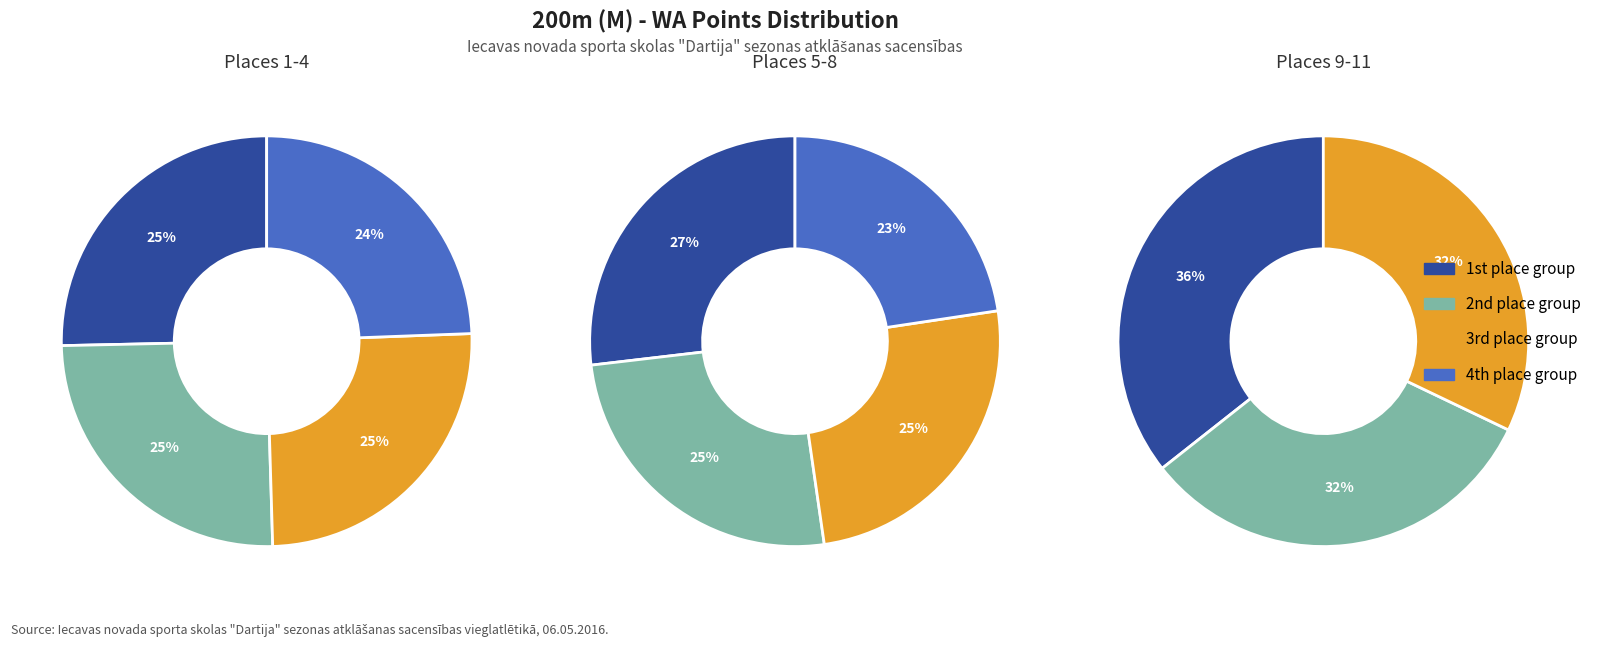

Does Artūrs Kalniņš represent more than half of the total?

No